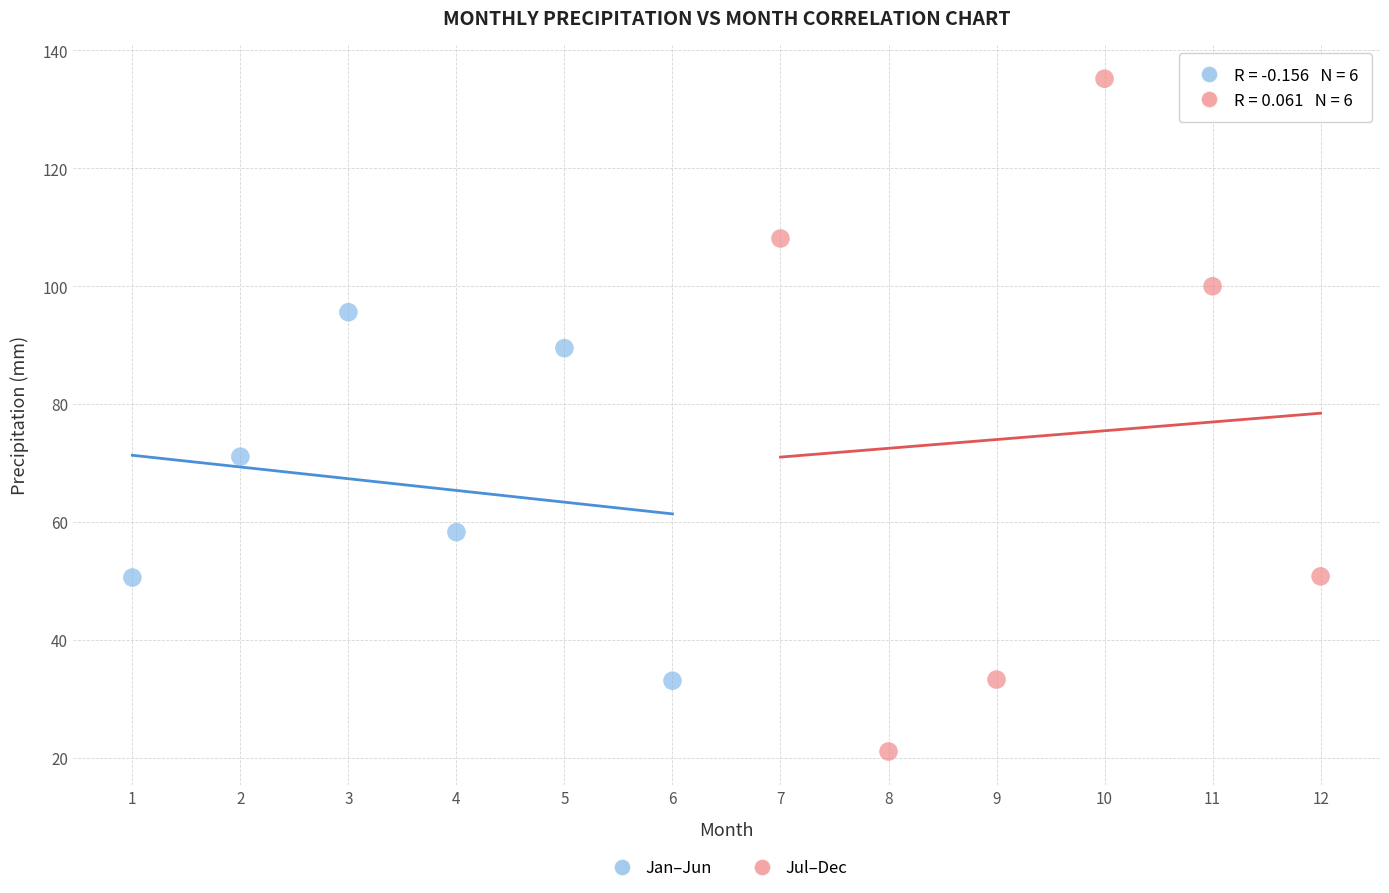

Which series reaches the maximum Y coordinate?

Jul–Dec